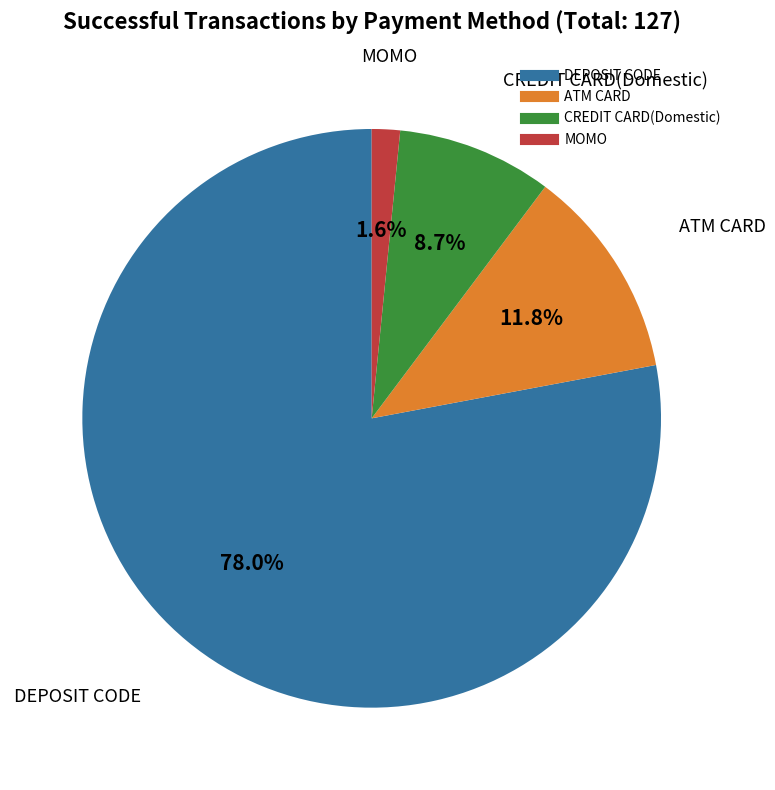

Which slice represents more than half of the pie?

DEPOSIT CODE